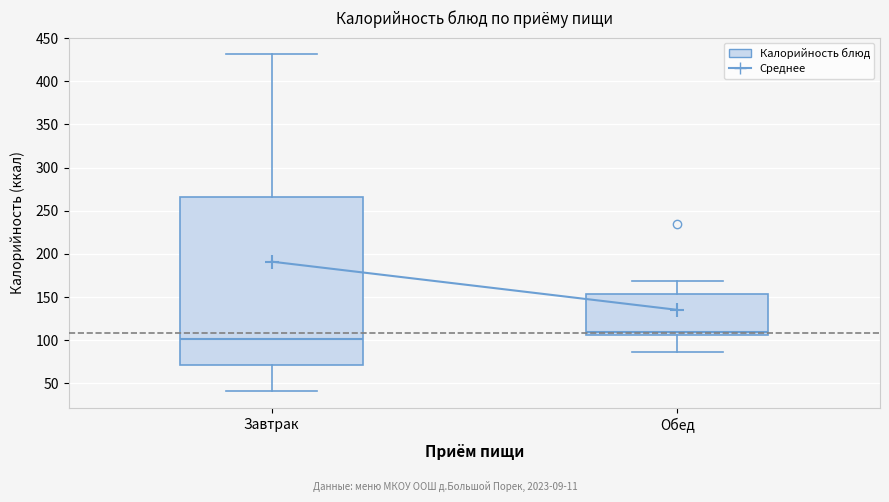

Comparing the boxes themselves (not the whiskers), which one is the tallest?

Завтрак